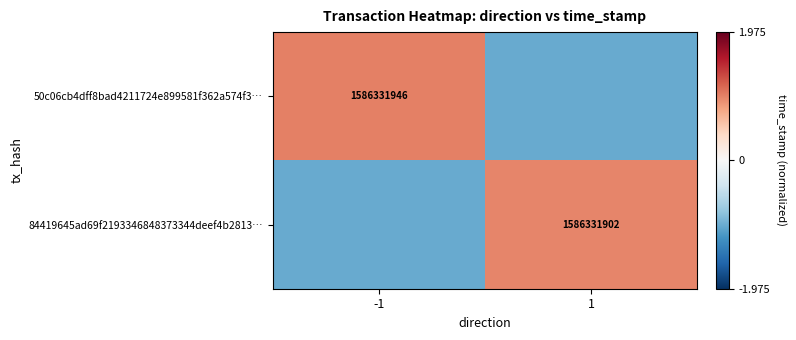

How many distinct data groups are displayed?

2